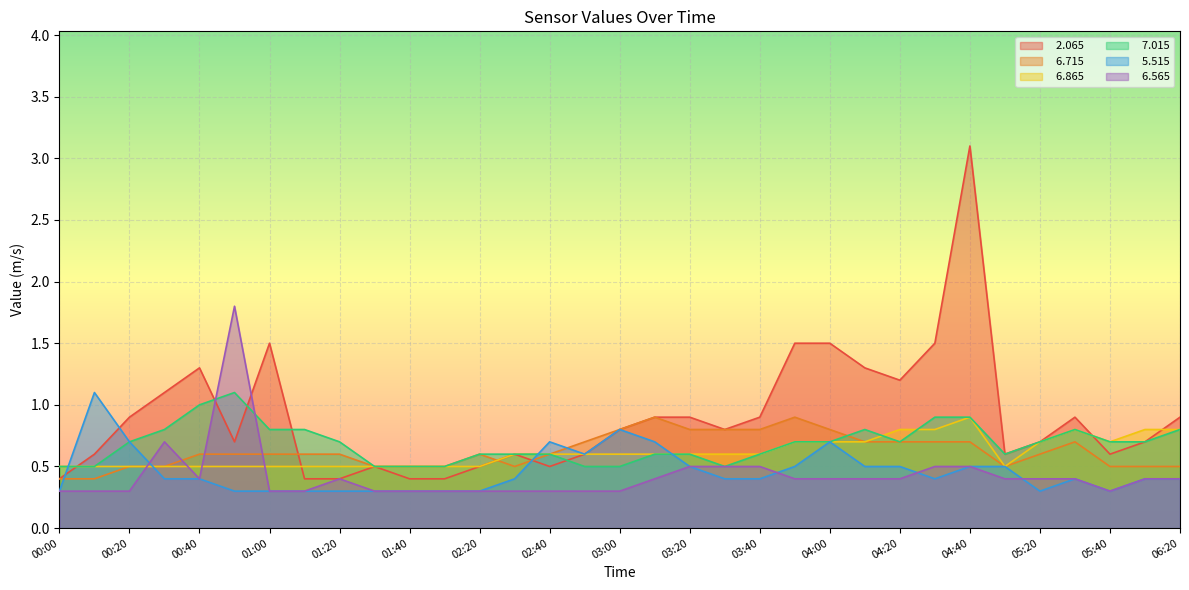

What is the minimum value for   7.015?

0.5